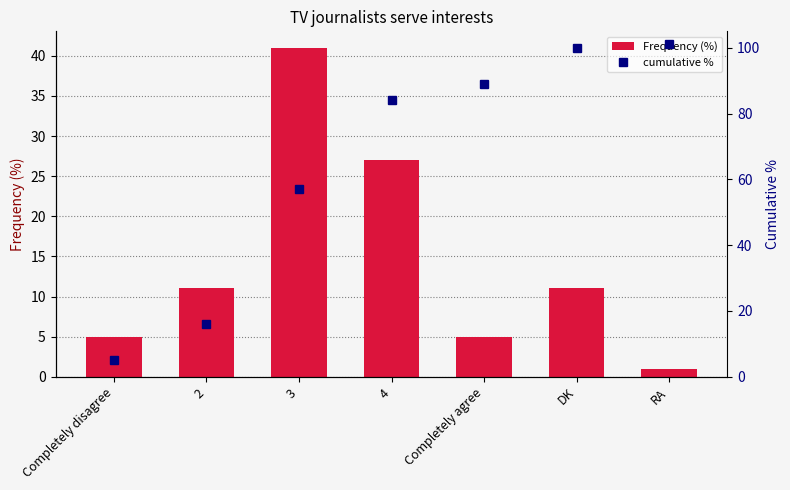

What are all the series names shown in the legend?

Frequency (%), cumulative %